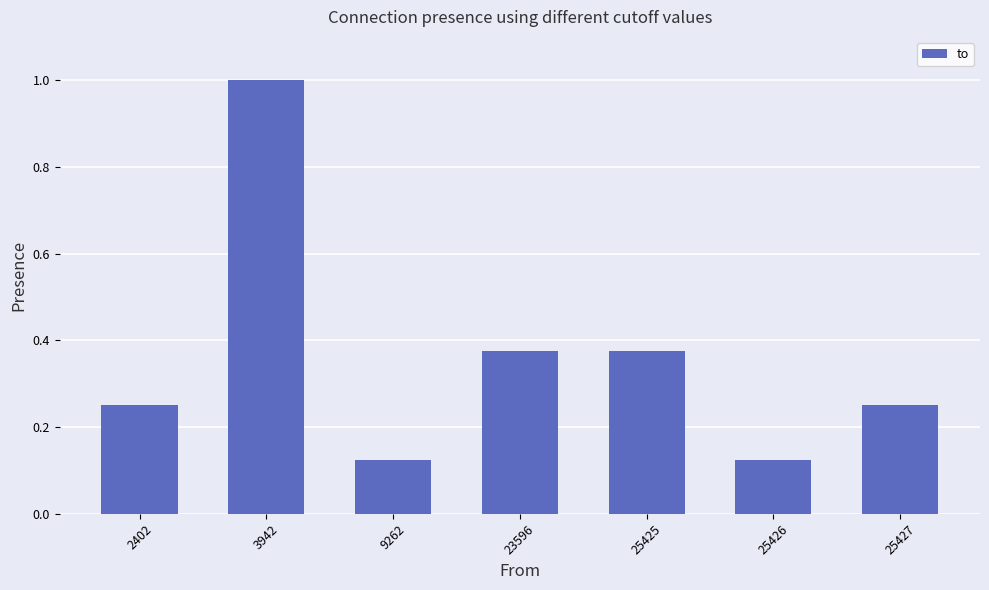

How many bars are there in total?

7